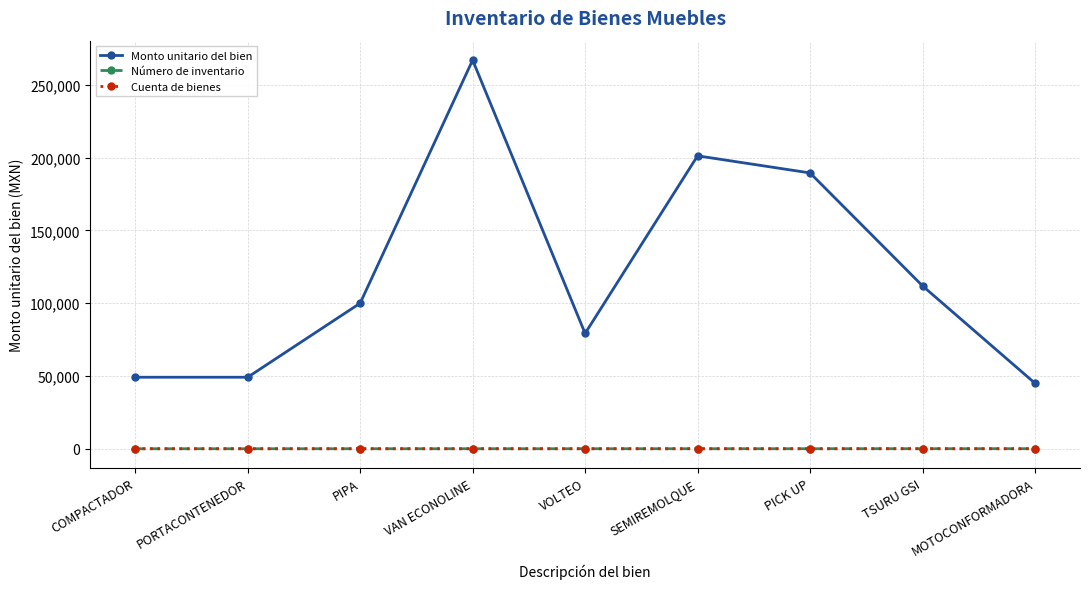

How many lines are shown in the chart?

3